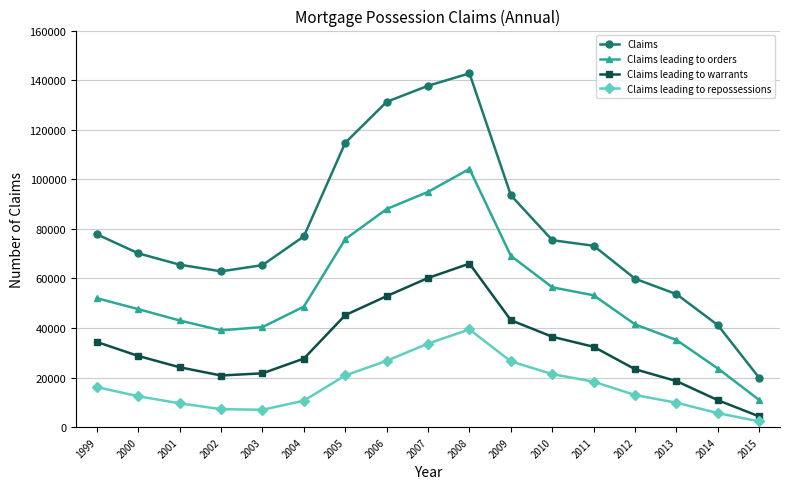

At which label does Claims first exceed 73181?

1999